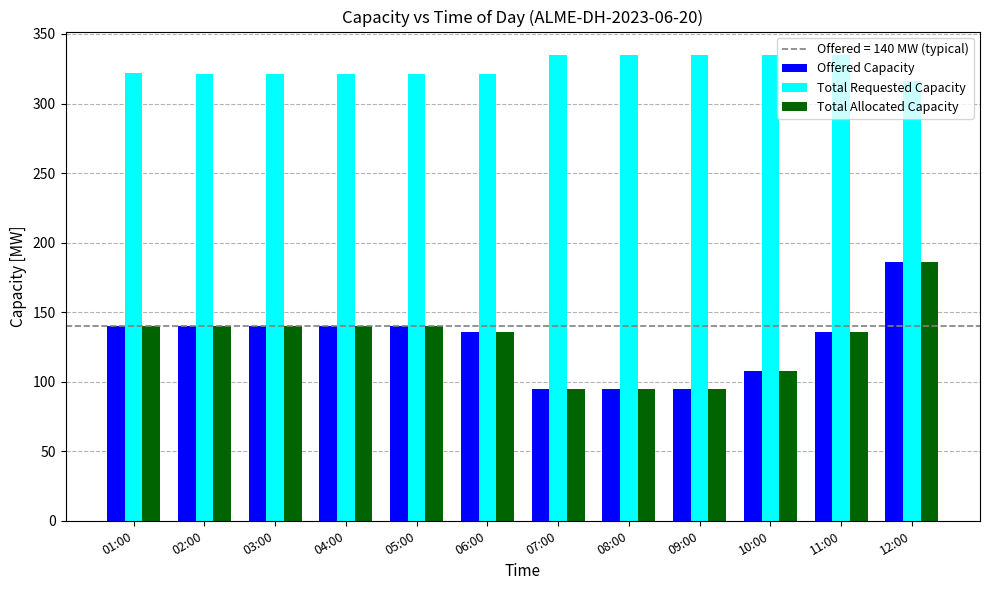

How many data points in Offered Capacity are less than 140?

6